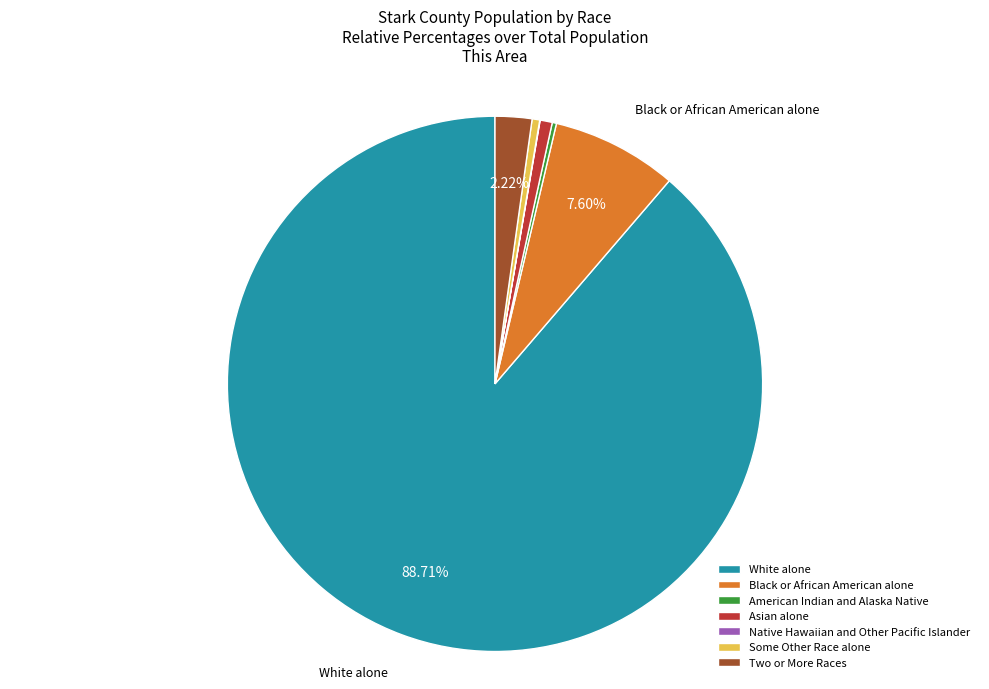

What is the ratio of the value at Black or African American alone to the value at Some Other Race alone?

16.6